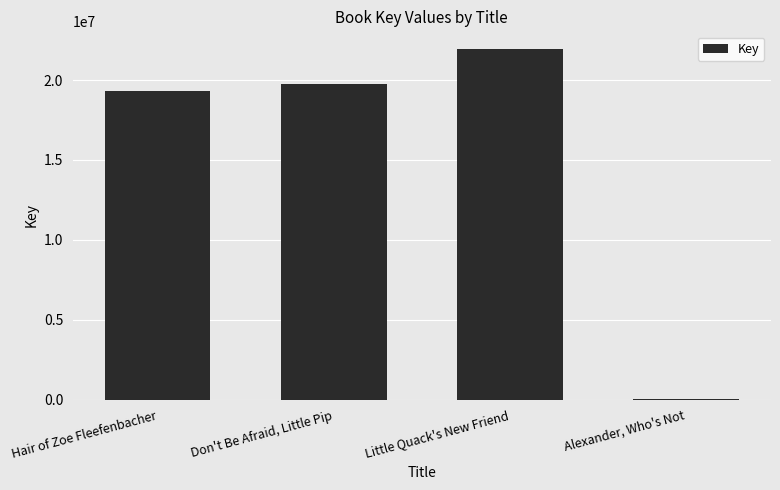

What is the ratio of the value at Don't Be Afraid, Little Pip to the value at Little Quack's New Friend?

0.9